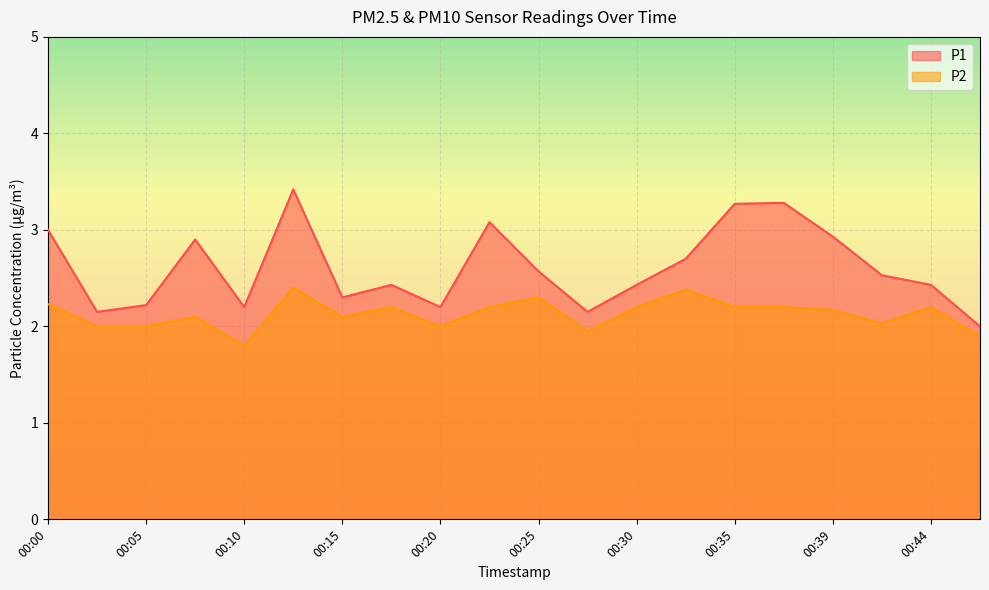

True or false: P2 and P1 intersect in this chart.

False